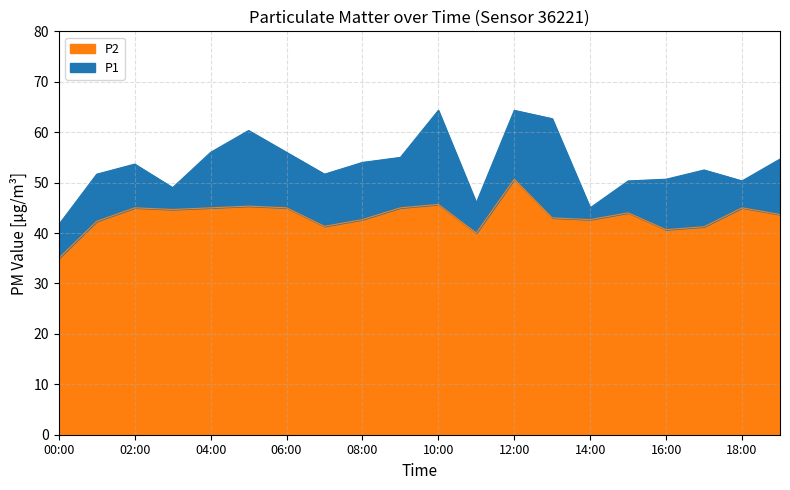

Is the value of P2 at 01:00 greater than the value of P1 at 17:00?

No